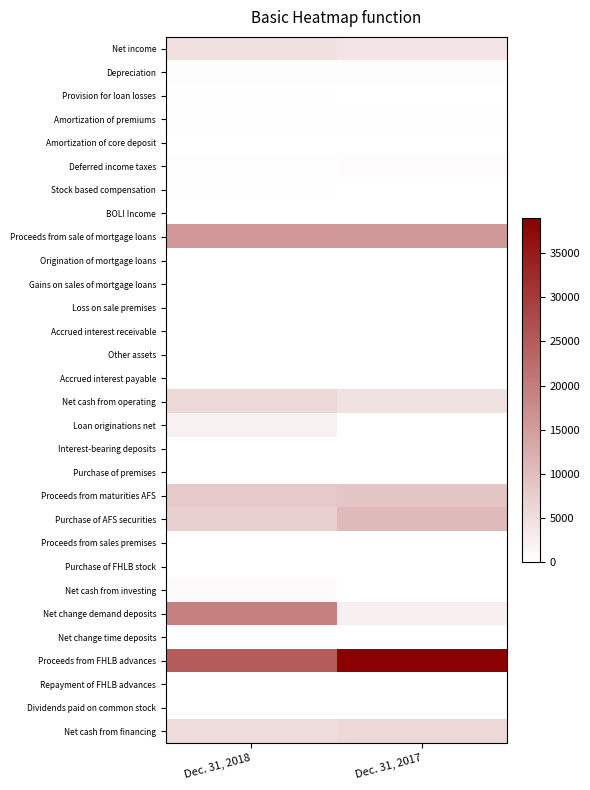

Reading right to left, what are all the values shown in this chart?

Net income: Dec. 31, 2017=4089	Dec. 31, 2018=4819
Depreciation: Dec. 31, 2017=438	Dec. 31, 2018=387
Provision for loan losses: Dec. 31, 2017=-150	Dec. 31, 2018=160
Amortization of premiums: Dec. 31, 2017=215	Dec. 31, 2018=204
Amortization of core deposit: Dec. 31, 2017=53	Dec. 31, 2018=71
Deferred income taxes: Dec. 31, 2017=754	Dec. 31, 2018=157
Stock based compensation: Dec. 31, 2017=148	Dec. 31, 2018=171
BOLI Income: Dec. 31, 2017=-177	Dec. 31, 2018=-177
Proceeds from sale of mortgage loans: Dec. 31, 2017=15581	Dec. 31, 2018=15909
Origination of mortgage loans: Dec. 31, 2017=-15427	Dec. 31, 2018=-15431
Gains on sales of mortgage loans: Dec. 31, 2017=-317	Dec. 31, 2018=-320
Loss on sale premises: Dec. 31, 2017=-14	Dec. 31, 2018=-16
Accrued interest receivable: Dec. 31, 2017=-59	Dec. 31, 2018=-2
Other assets: Dec. 31, 2017=-167	Dec. 31, 2018=-27
Accrued interest payable: Dec. 31, 2017=-385	Dec. 31, 2018=152
Net cash from operating: Dec. 31, 2017=4534	Dec. 31, 2018=6057
Loan originations net: Dec. 31, 2017=-14828	Dec. 31, 2018=2184
Interest-bearing deposits: Dec. 31, 2017=-2514	Dec. 31, 2018=-2478
Purchase of premises: Dec. 31, 2017=-187	Dec. 31, 2018=-115
Proceeds from maturities AFS: Dec. 31, 2017=8976	Dec. 31, 2018=8324
Purchase of AFS securities: Dec. 31, 2017=10594	Dec. 31, 2018=7163
Proceeds from sales premises: Dec. 31, 2017=14	Dec. 31, 2018=23
Purchase of FHLB stock: Dec. 31, 2017=-28	Dec. 31, 2018=-12
Net cash from investing: Dec. 31, 2017=-12663	Dec. 31, 2018=763
Net change demand deposits: Dec. 31, 2017=2404	Dec. 31, 2018=19422
Net change time deposits: Dec. 31, 2017=-529	Dec. 31, 2018=-3127
Proceeds from FHLB advances: Dec. 31, 2017=39000	Dec. 31, 2018=25000
Repayment of FHLB advances: Dec. 31, 2017=-34000	Dec. 31, 2018=-35000
Dividends paid on common stock: Dec. 31, 2017=-414	Dec. 31, 2018=-684
Net cash from financing: Dec. 31, 2017=6031	Dec. 31, 2018=5611